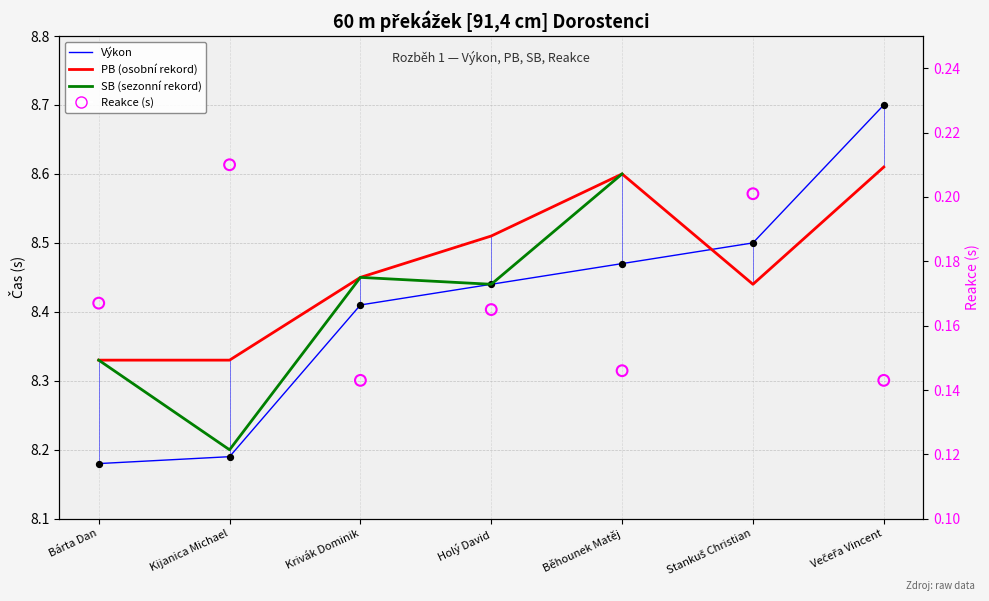

At which category is the sum across all series the highest?

Běhounek Matěj